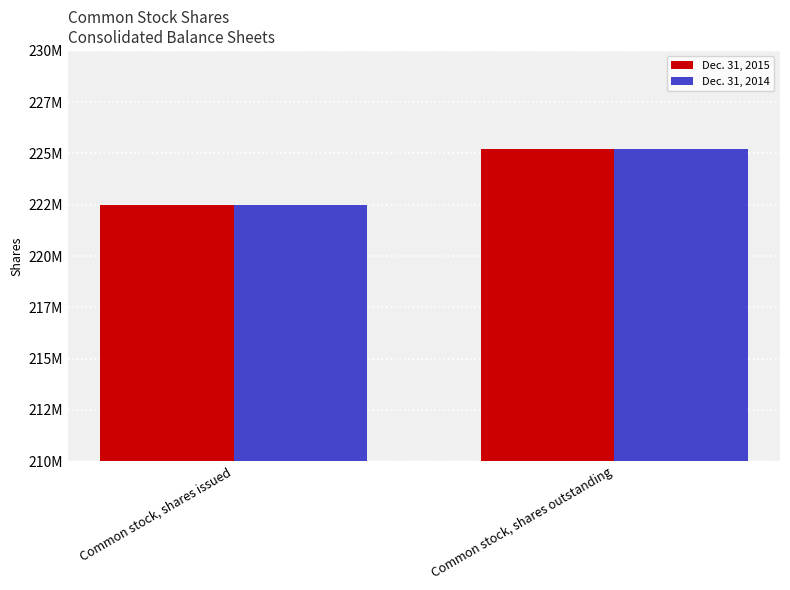

Does the chart contain stacked bars?

No